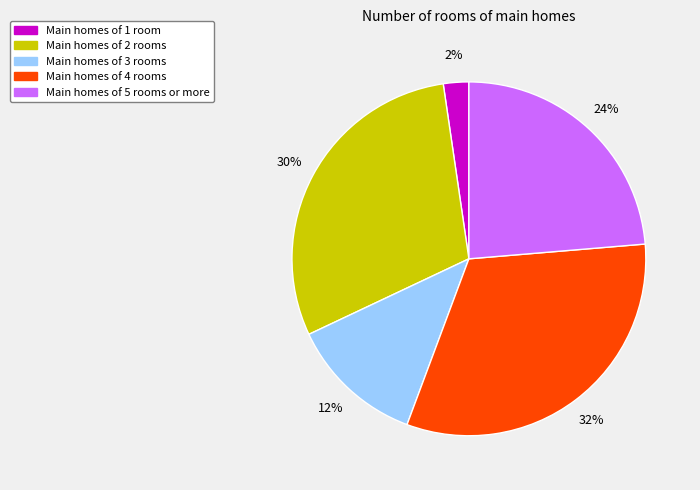

How many segments does this pie chart have?

5